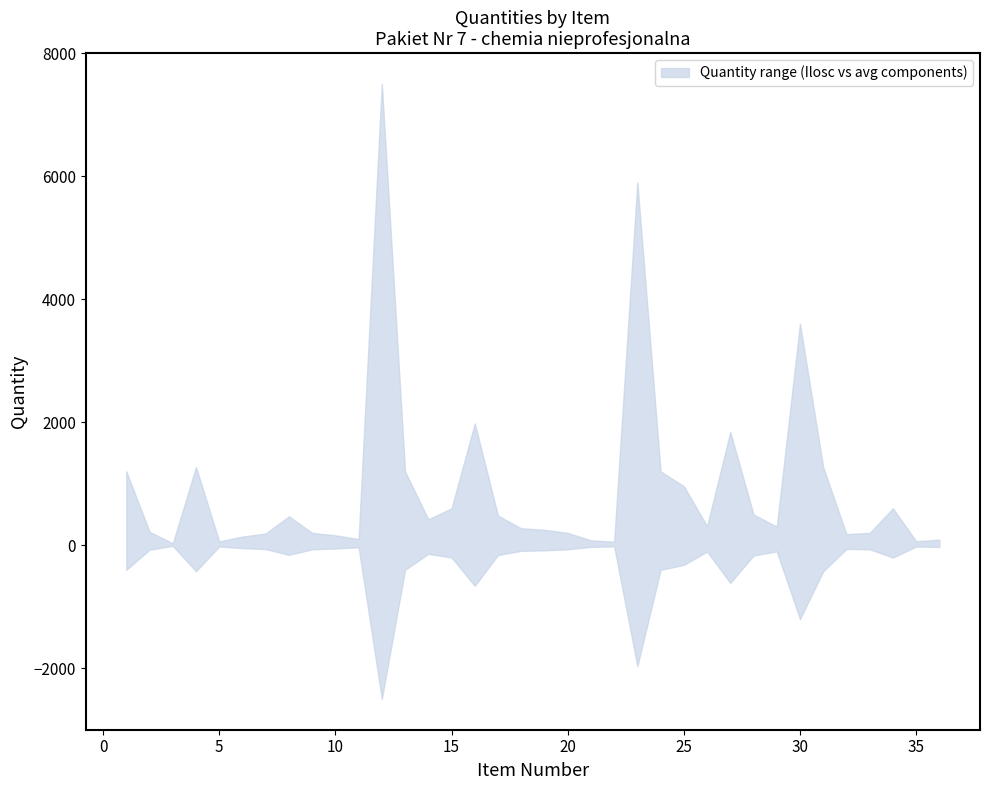

True or false: Ilosc and Sporna cross at least once.

False